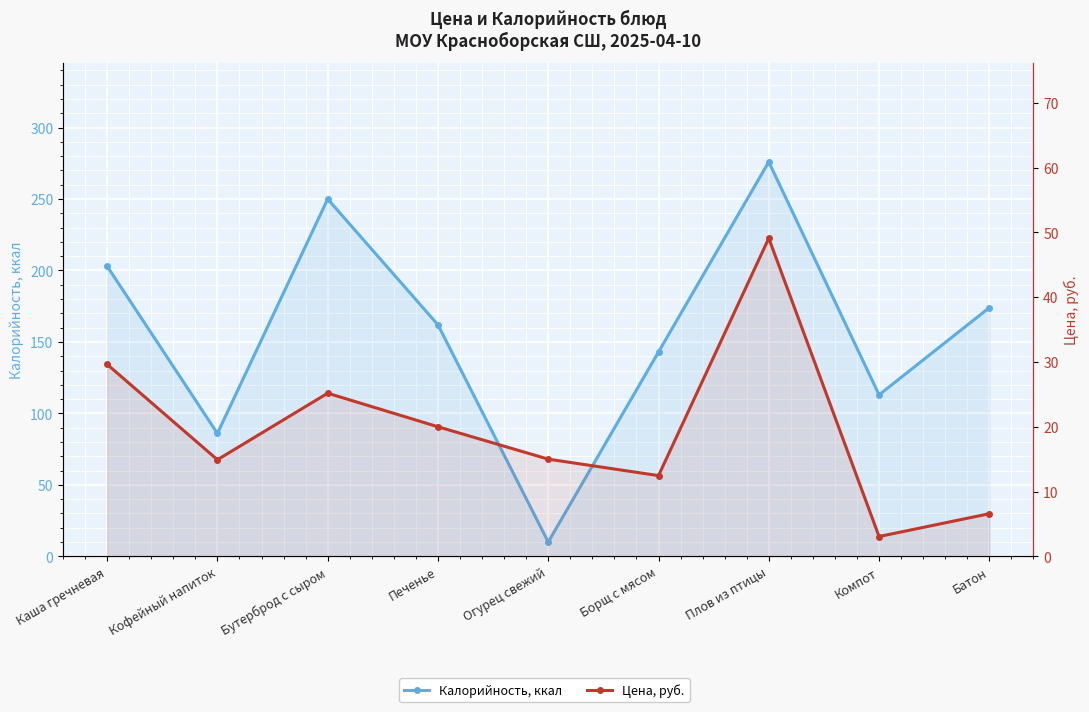

Reading left to right, what are all the values shown in this chart?

Калорийность, ккал: Каша гречневая=203.0	Кофейный напиток=86.0	Бутерброд с сыром=250.0	Печенье=162.0	Огурец свежий=10.0	Борщ с мясом=143.0	Плов из птицы=276.0	Компот=113.0	Батон=174.0
Цена, руб.: Каша гречневая=29.6	Кофейный напиток=14.9	Бутерброд с сыром=25.2	Печенье=20.0	Огурец свежий=15.0	Борщ с мясом=12.5	Плов из птицы=49.1	Компот=3.1	Батон=6.6